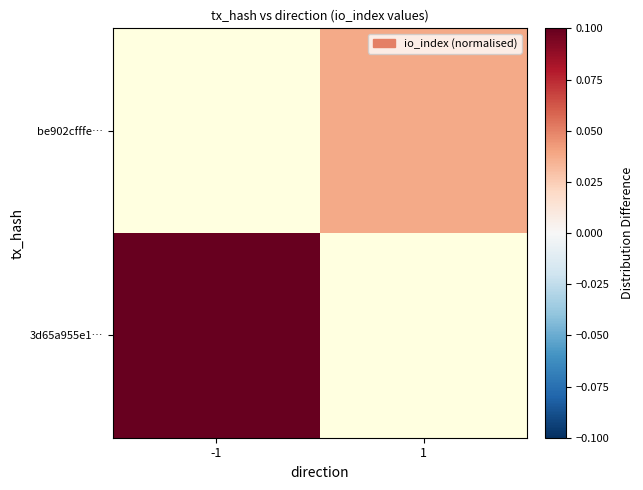

At which label is 3d65a955e1… closest to 0?

-1